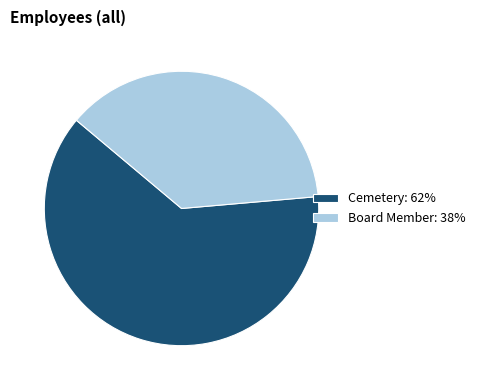

Is the sum of Cemetery: 62% and Board Member: 38% greater than half?

Yes